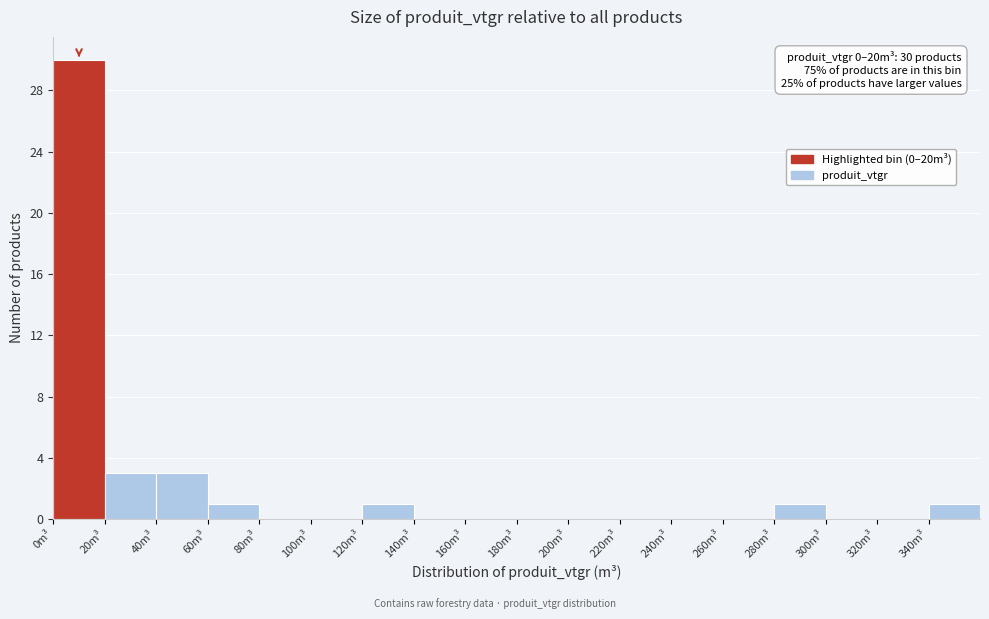

Which range on the x-axis has the tallest bar?

0 to 20